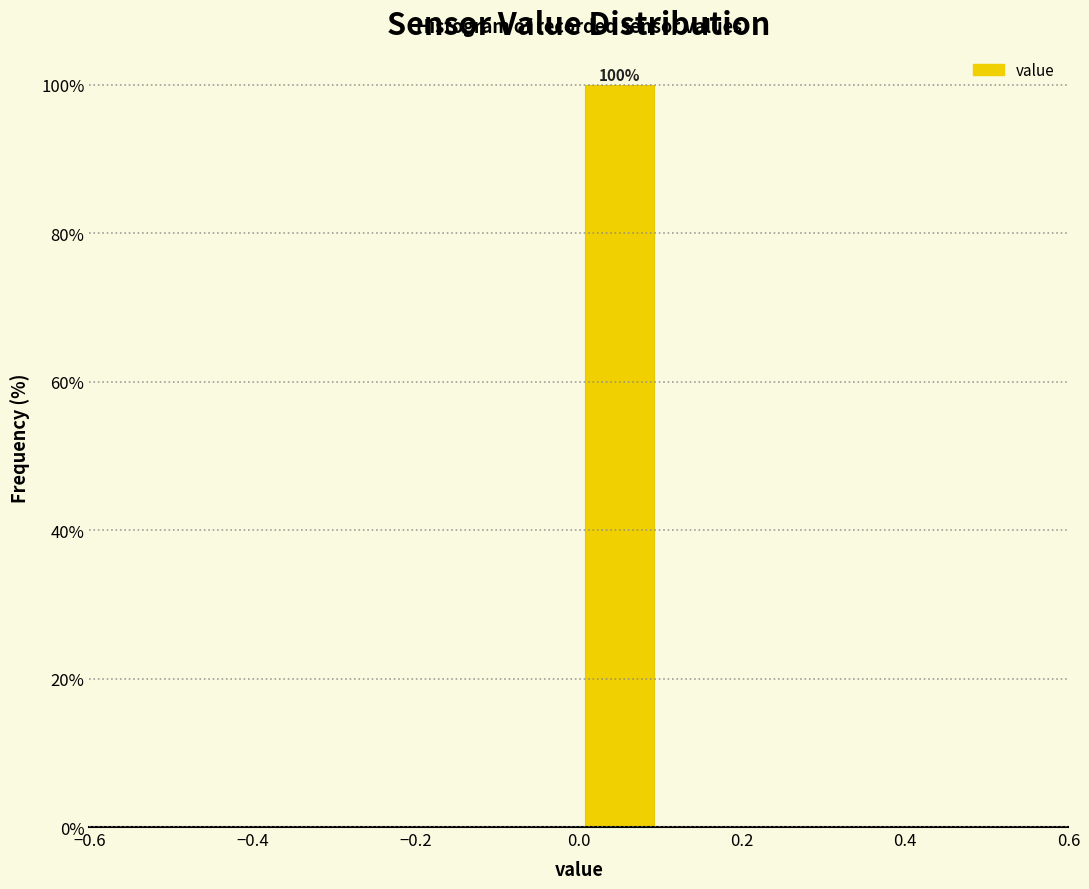

Which range on the x-axis has the tallest bar?

0.0 to 0.1